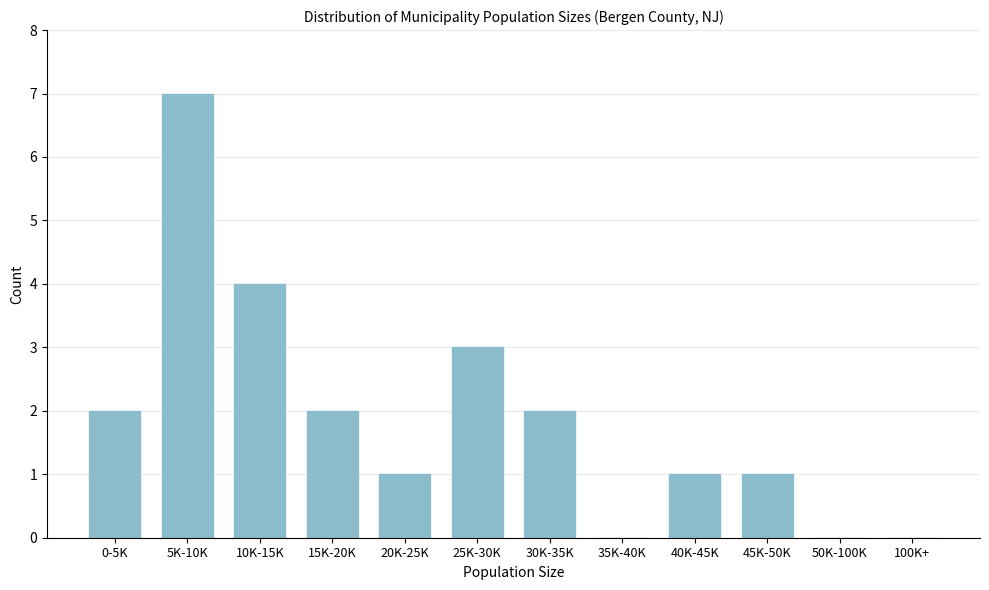

Reading left to right, list all the values displayed in this chart.

0-5K=2	5K-10K=7	10K-15K=4	15K-20K=2	20K-25K=1	25K-30K=3	30K-35K=2	35K-40K=0	40K-45K=1	45K-50K=1	50K-100K=0	100K+=0